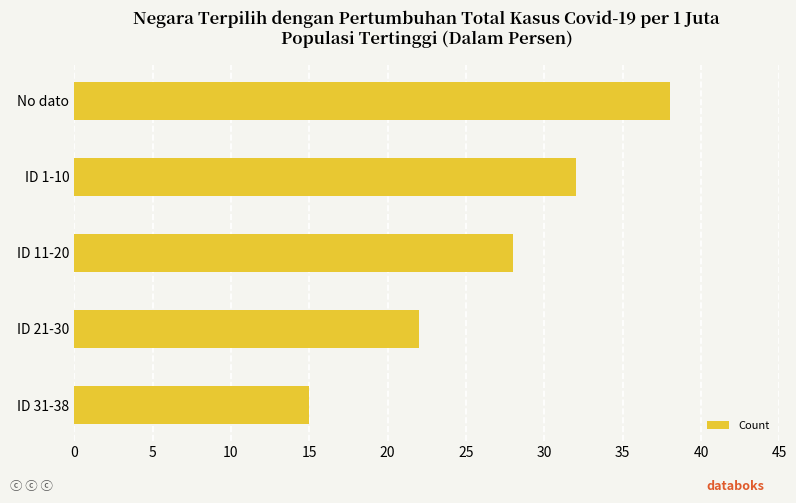

What is the change in value from ID 11-20 to ID 21-30?

-6